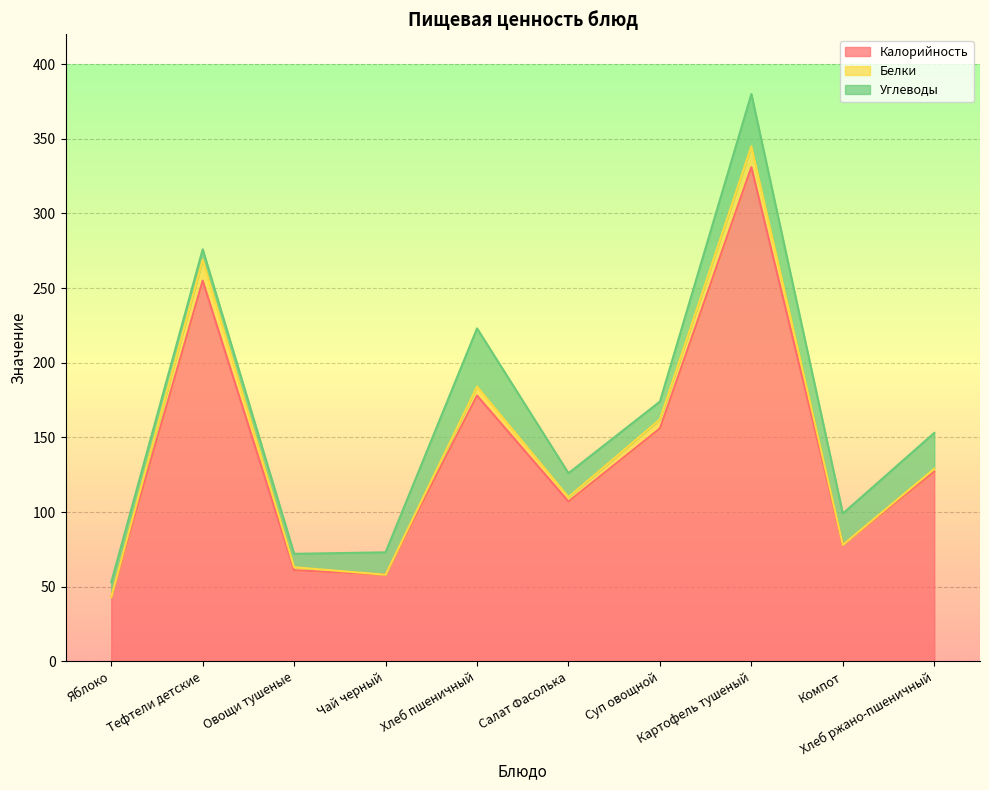

What is the label of the 3rd point from the left?

Овощи тушеные